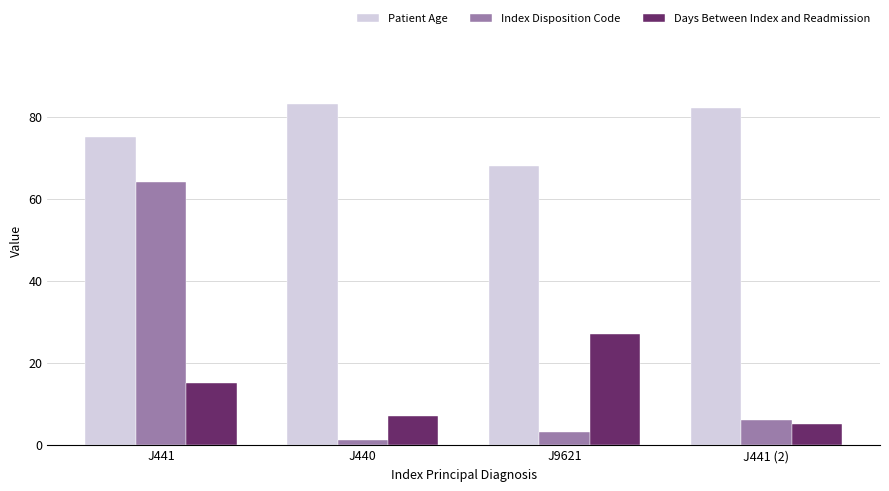

What is the spread (max minus min) of values at J9621?

65